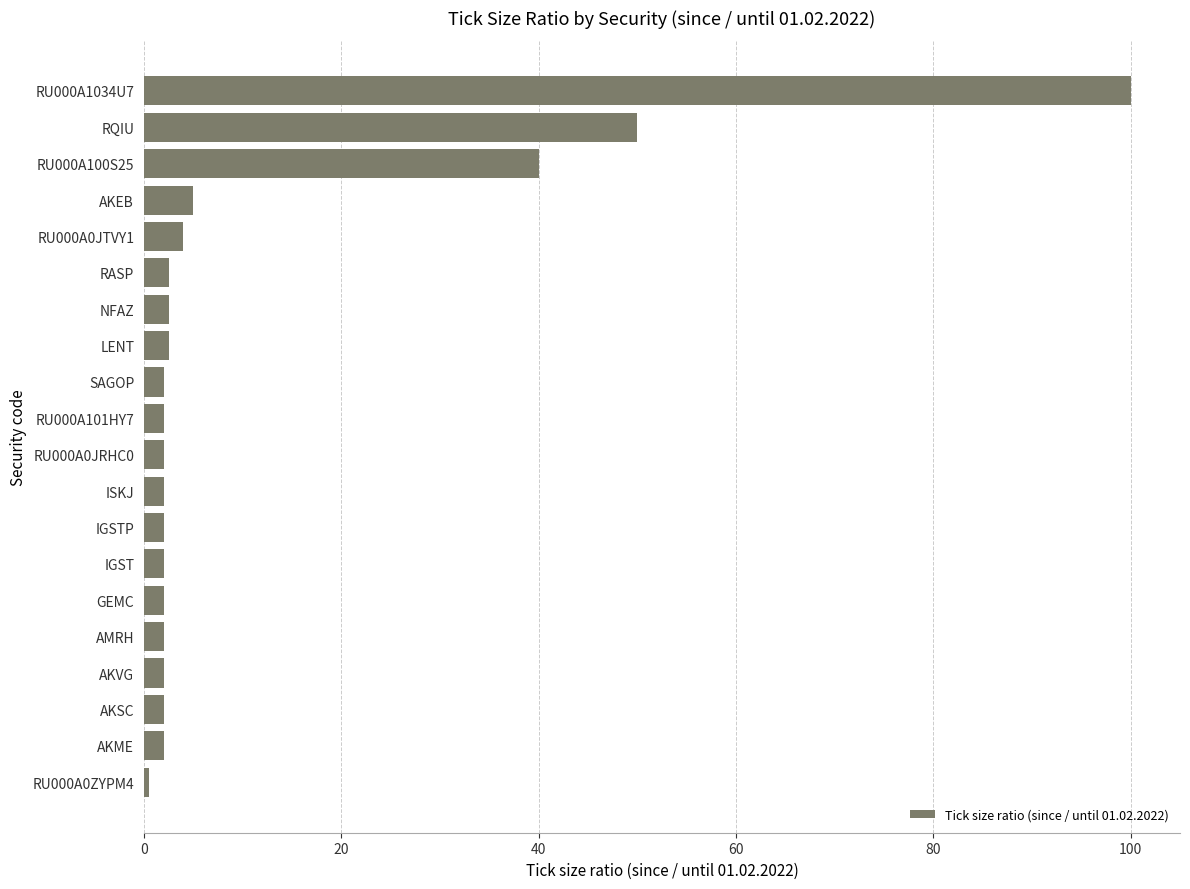

Is it true that the value at NFAZ is 2.5?

True